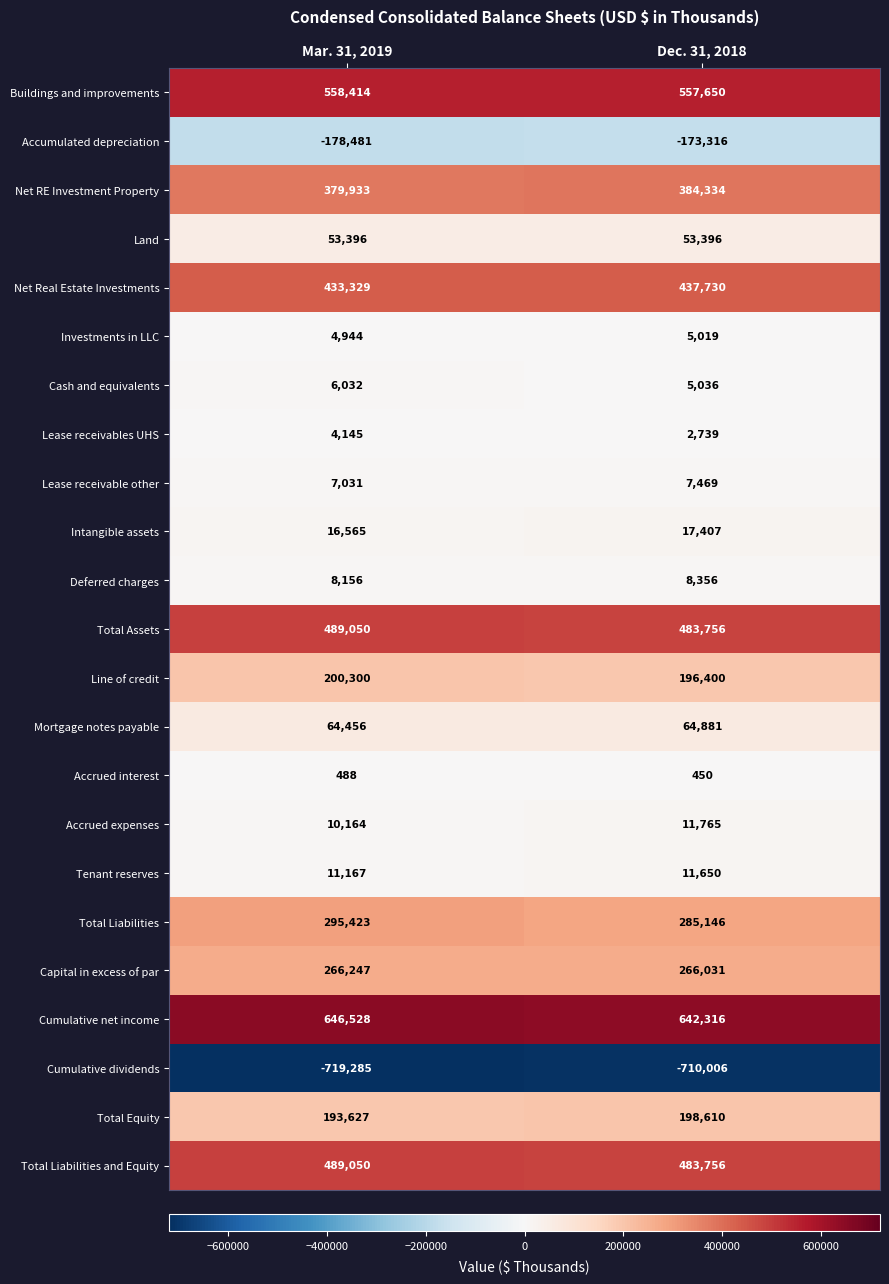

Which series has the largest range (max minus min)?

Total Liabilities